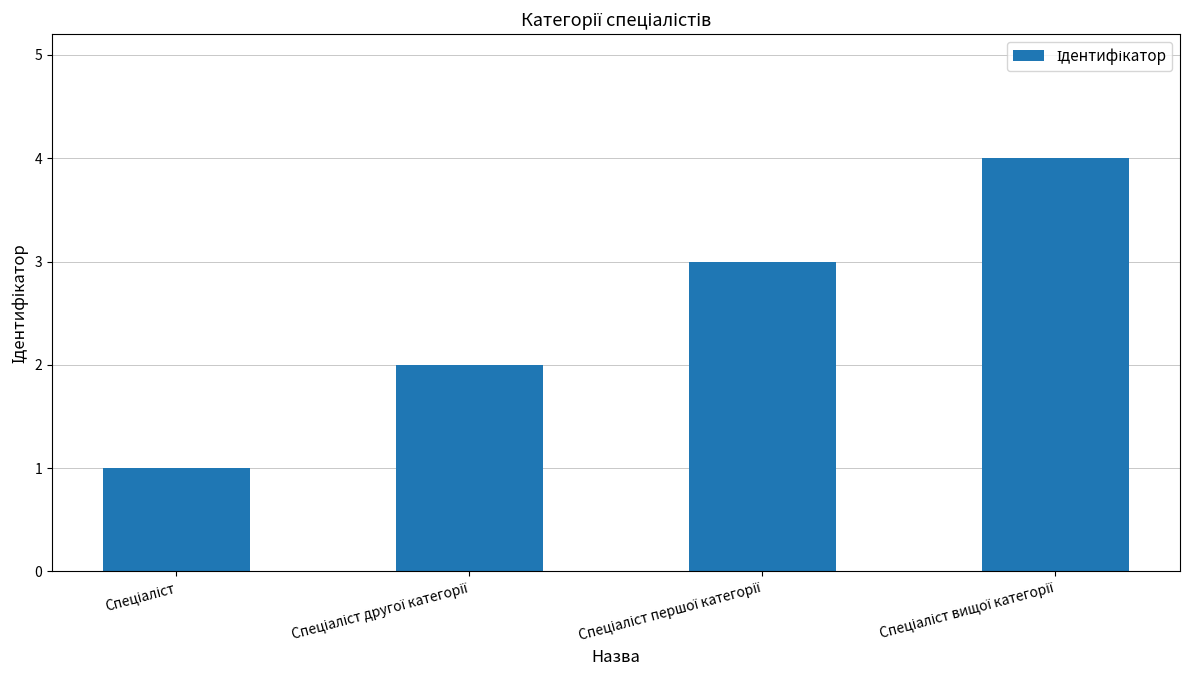

Are the bars horizontal?

No